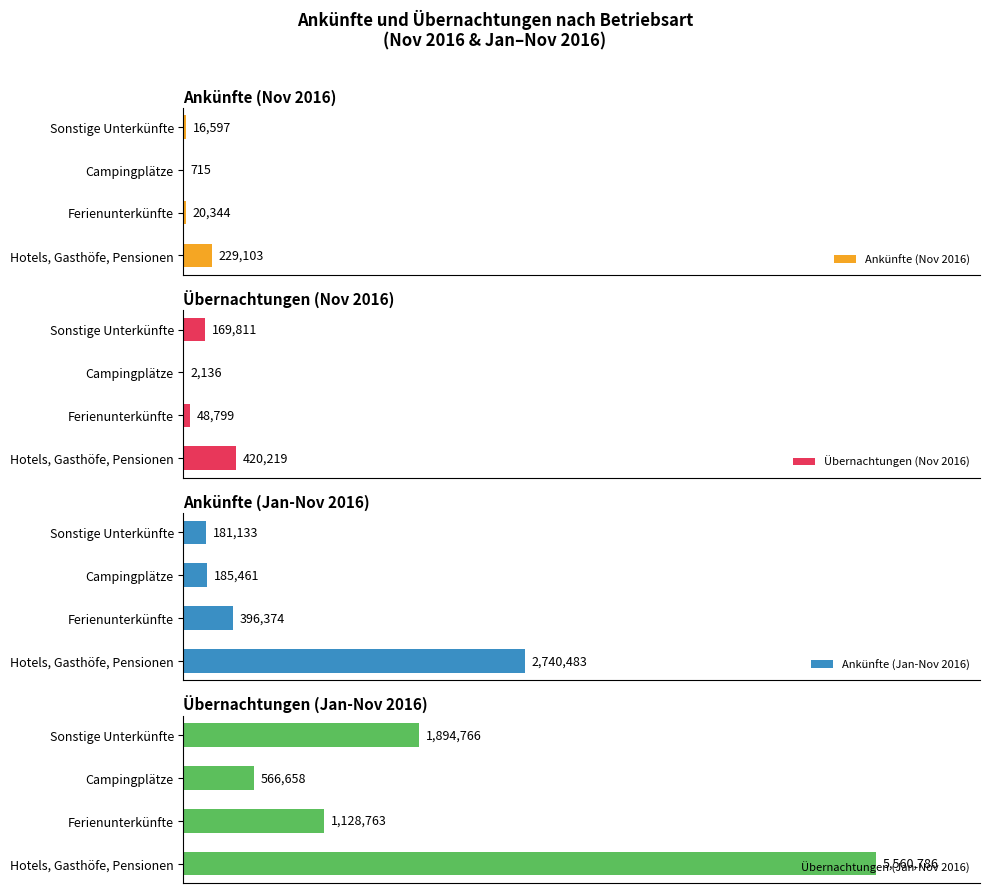

Are the bars grouped side by side (vs. stacked)?

Yes